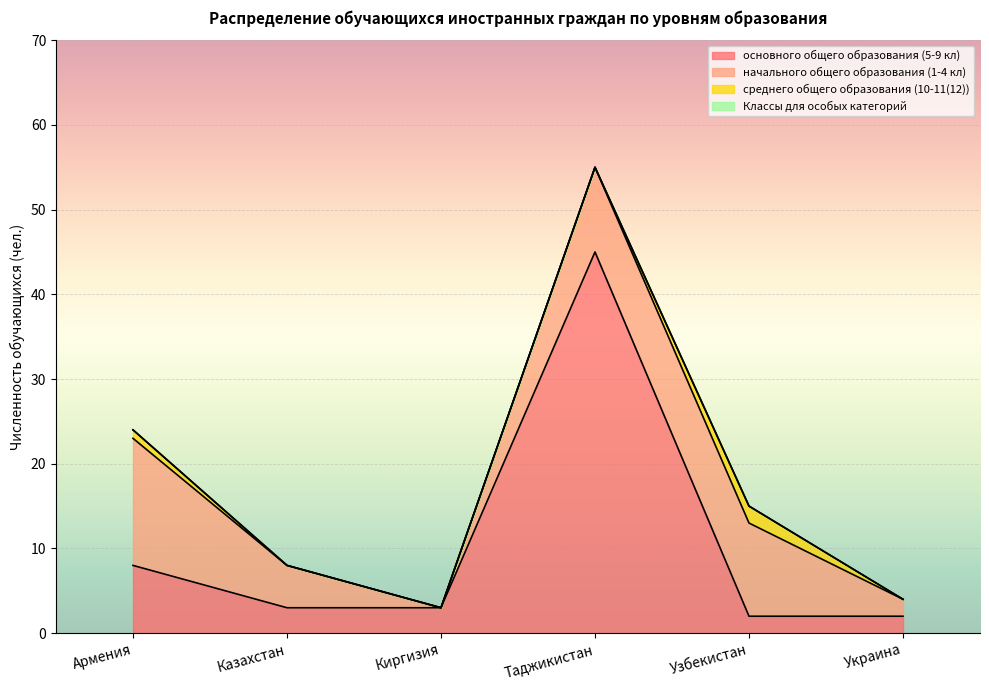

What is the difference between the maximum and minimum values in the среднего общего образования (10-11(12)) series?

2